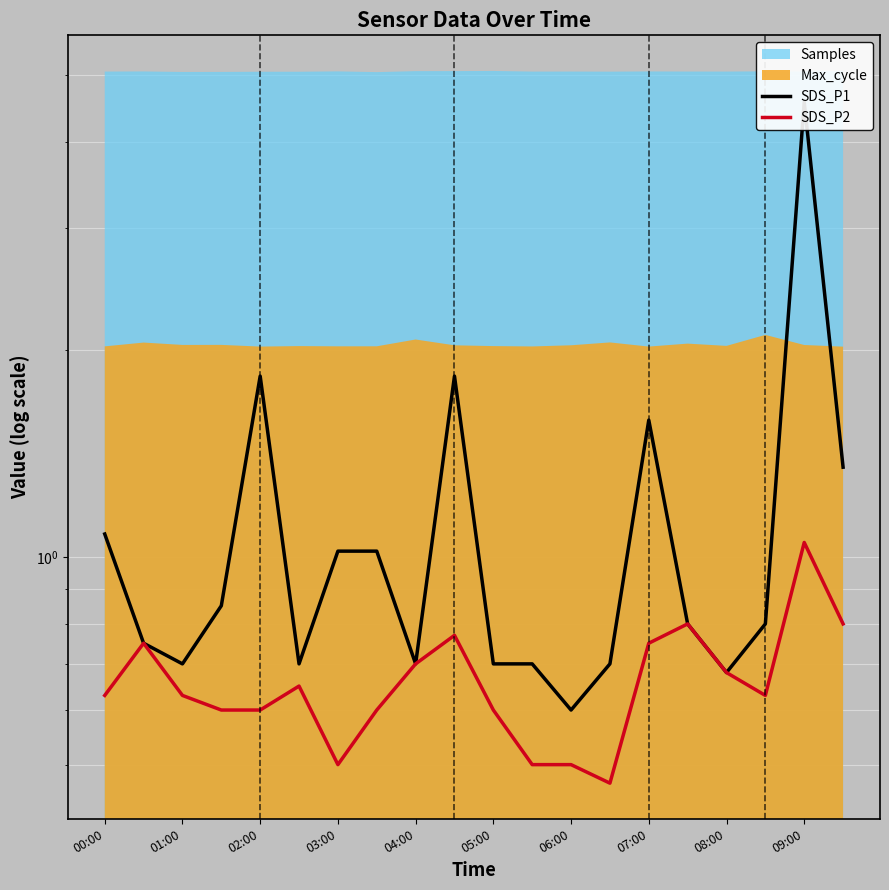

How many interior local peaks does the SDS_P1 series have?

4